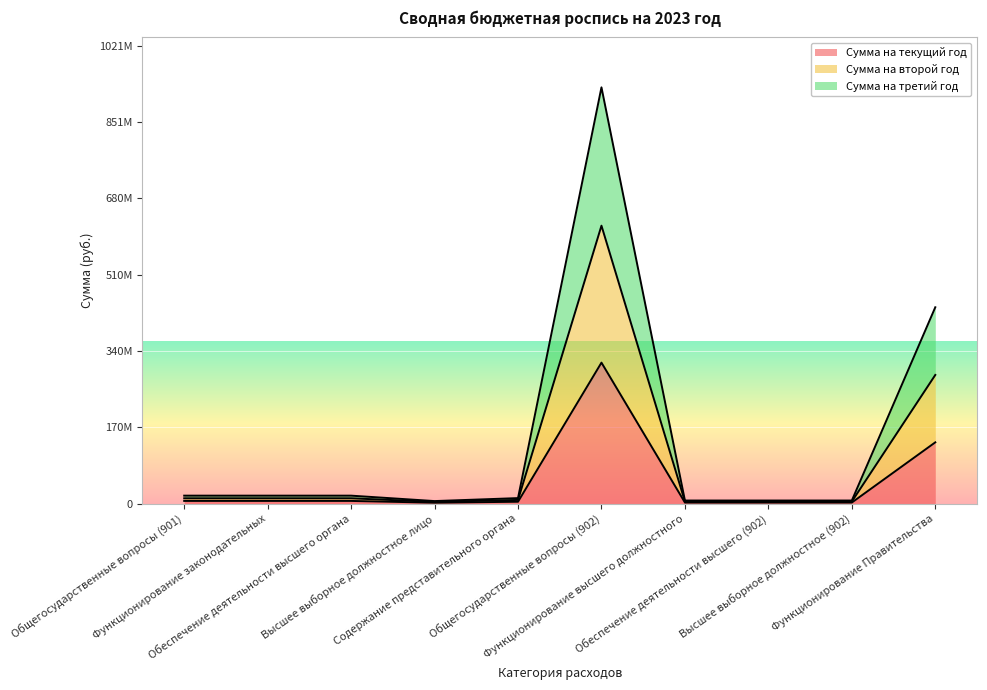

Is the value of Сумма на второй год at Высшее выборное должностное (902) greater than the value of Сумма на третий год at Высшее выборное должностное лицо?

Yes